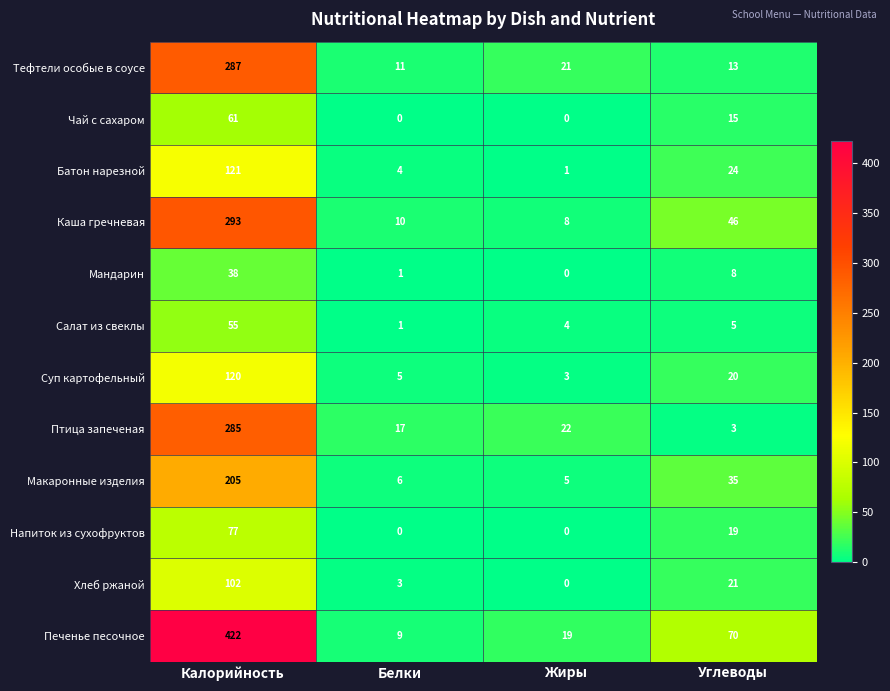

At which category is the sum across all series the highest?

Калорийность